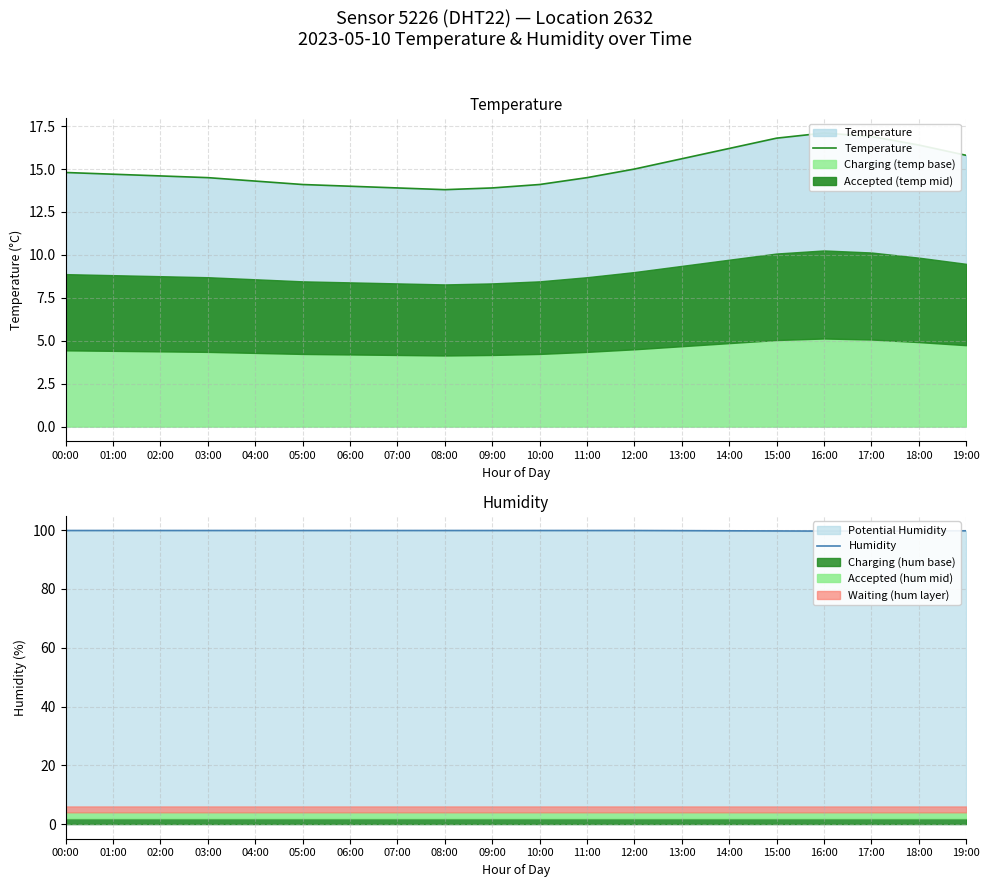

What is the smallest value displayed?

13.8